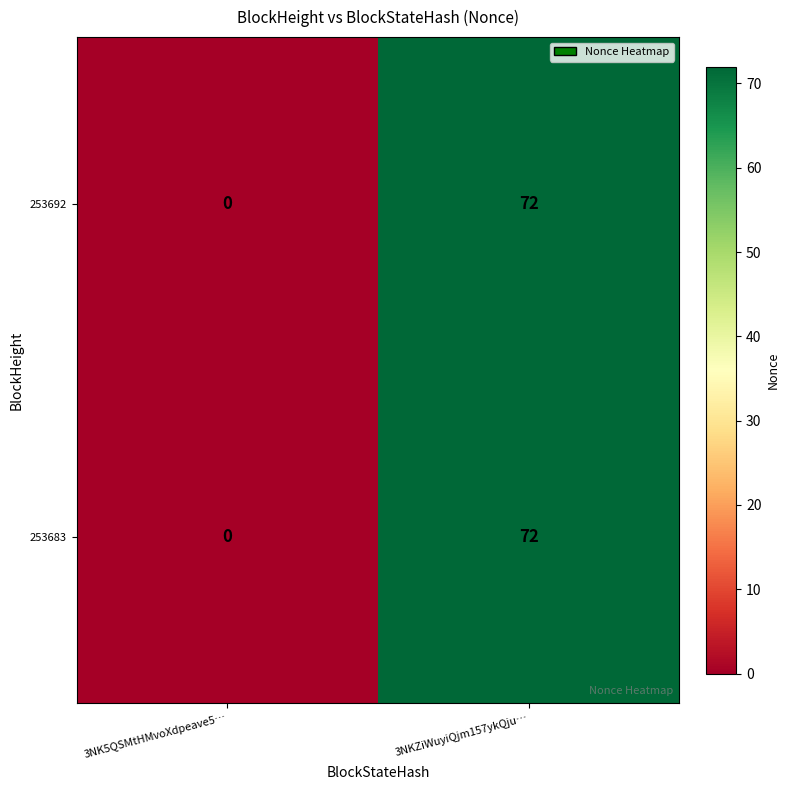

Count the number of data series in this chart.

2